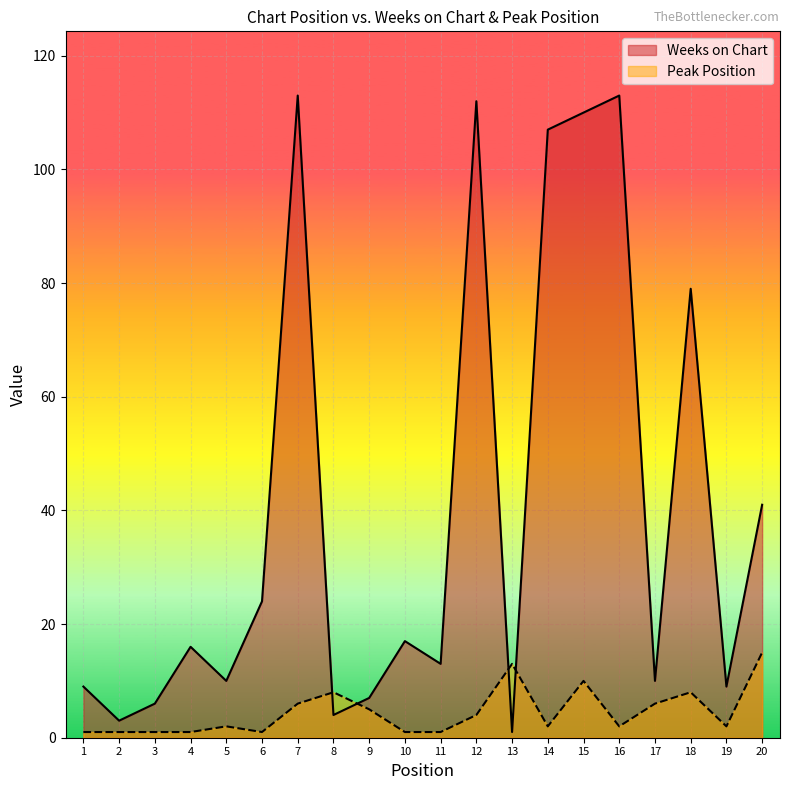

Which series has the largest total across all categories?

Weeks on Chart